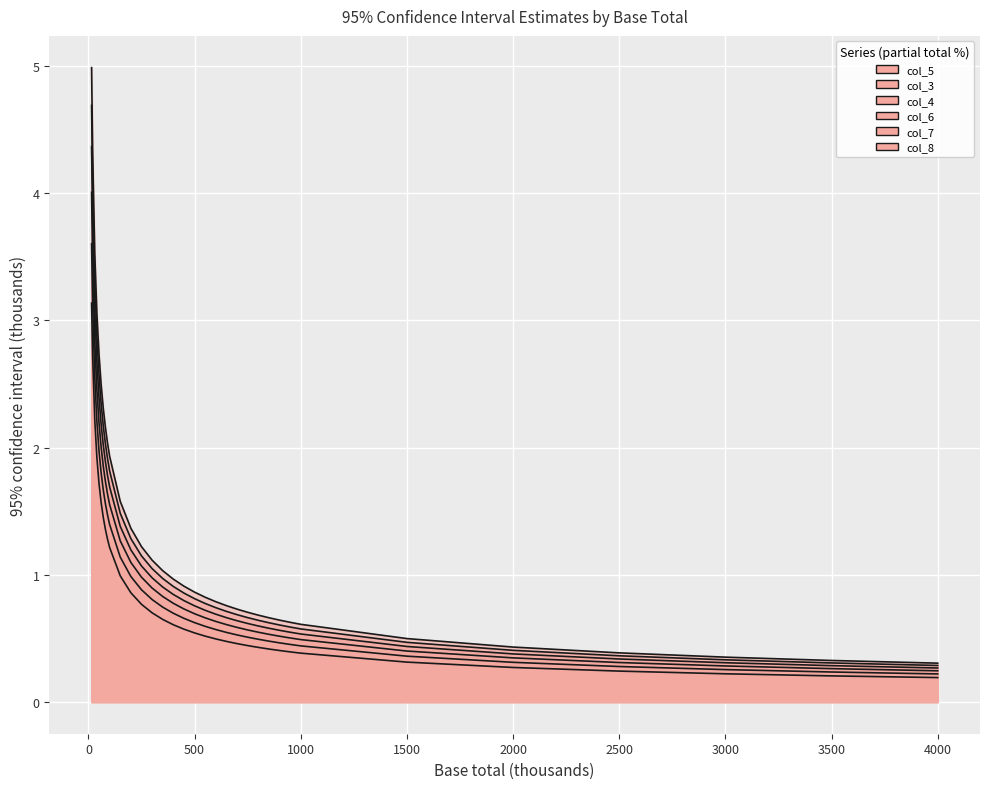

True or false: col_5 and col_8 intersect in this chart.

False